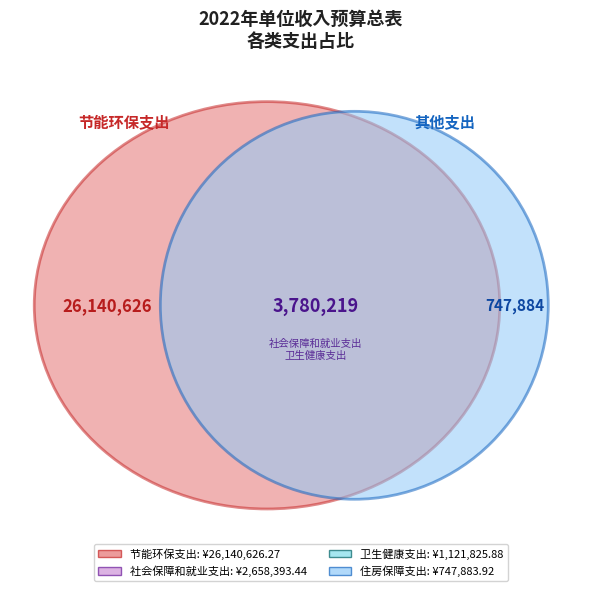

What portion of the pie excludes 节能环保支出?

14.8%